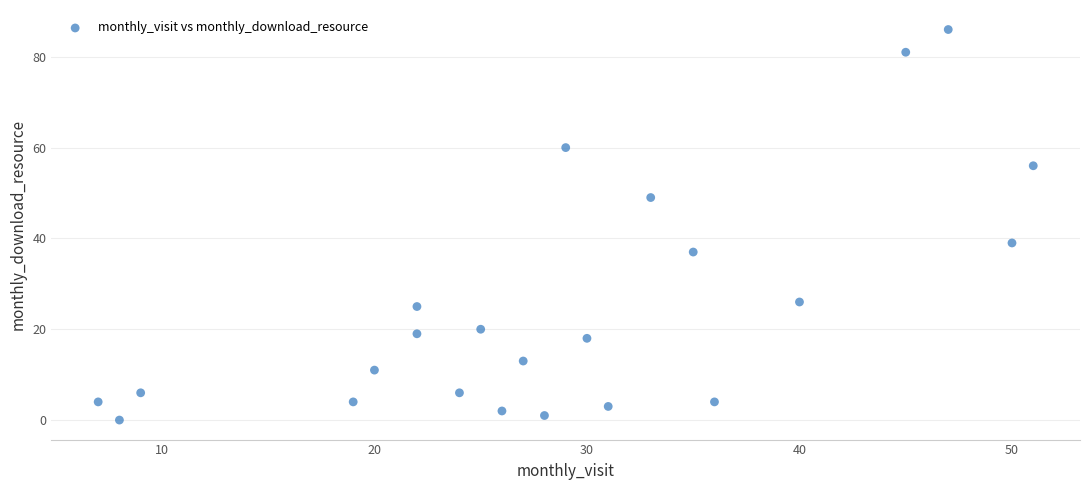

What is the range of X values (max minus min)?

44